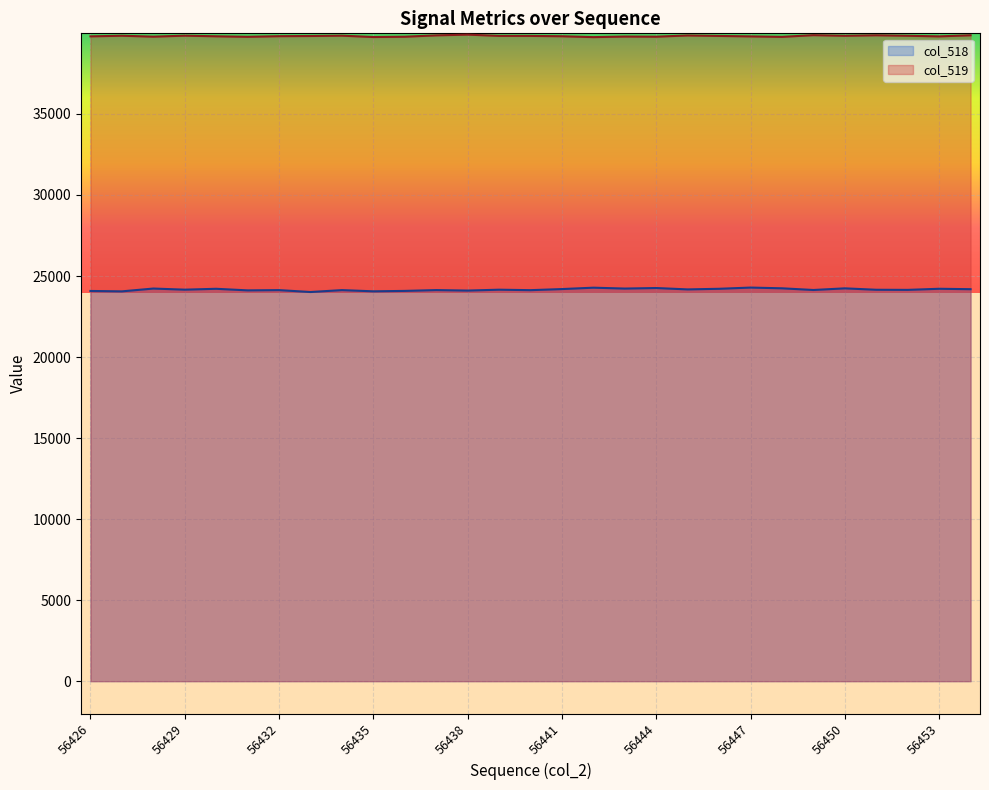

What is the lowest value of the col_519 series?

39741